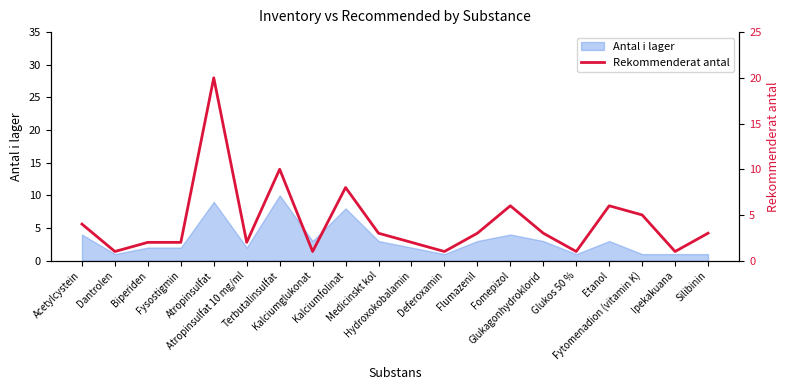

What is the maximum value for Antal i lager?

10